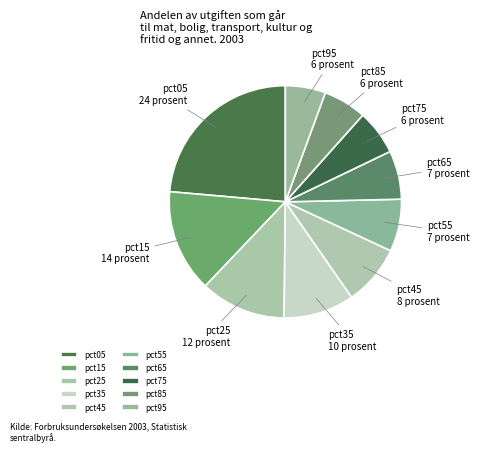

What is the largest slice in the pie chart?

pct05